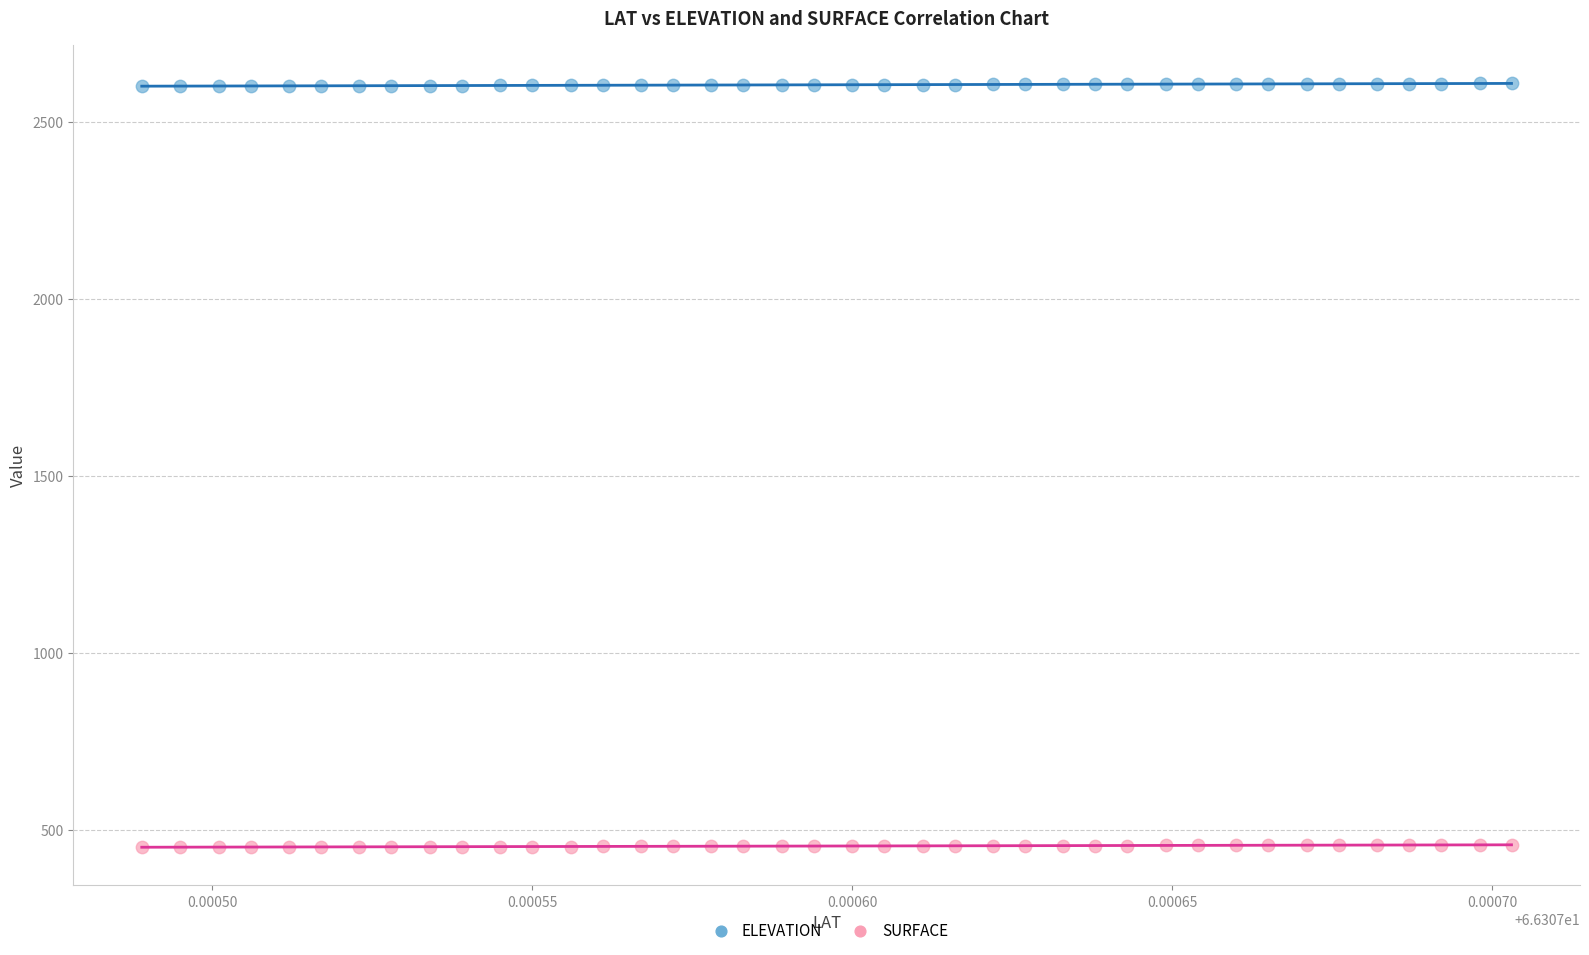

Across all data points, what is the range of Y values (max minus min)?

2158.9